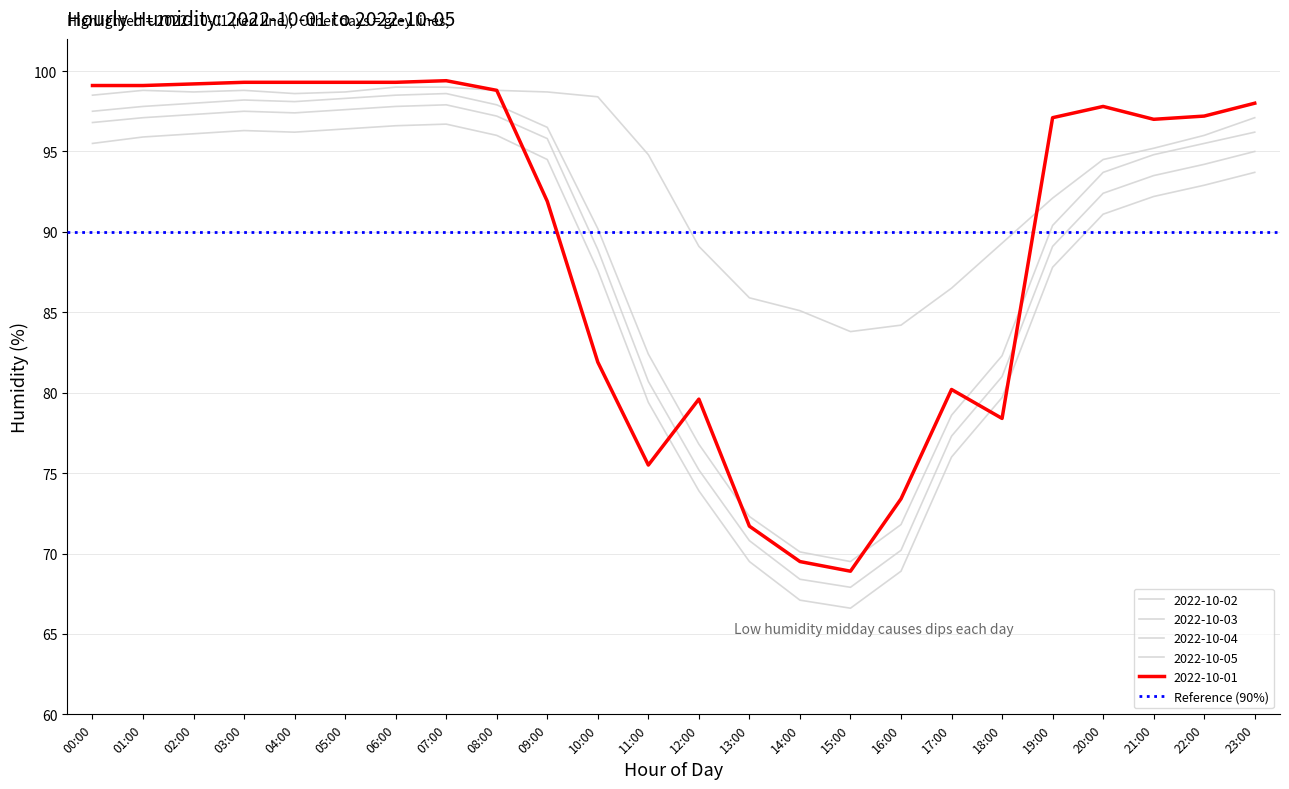

What position from the right is 12:00?

12